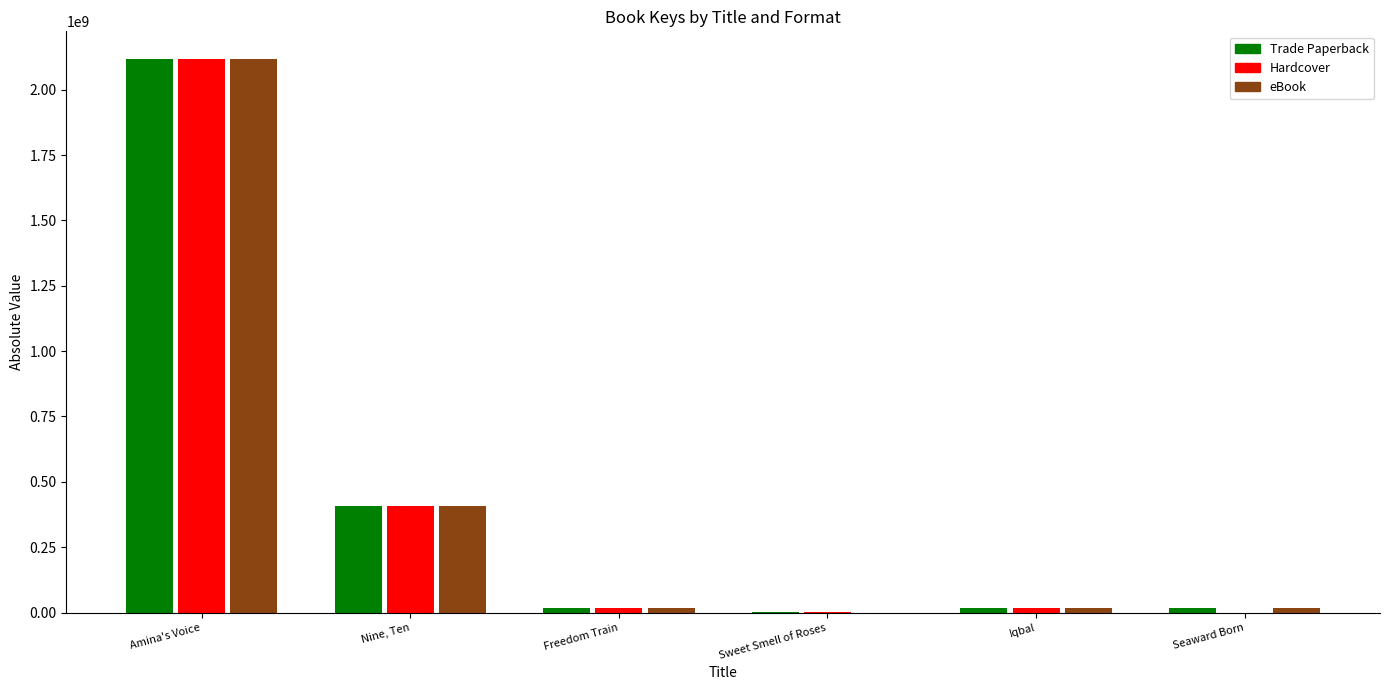

Reading left to right, transcribe all the data shown in this chart.

Trade Paperback: 2117282437	408889795	16592496	1579119	18586620	16593514
Hardcover: 2117282437	408889795	16592496	1579119	18586620	0
eBook: 2117282437	408889795	16592496	0	18586620	16593514